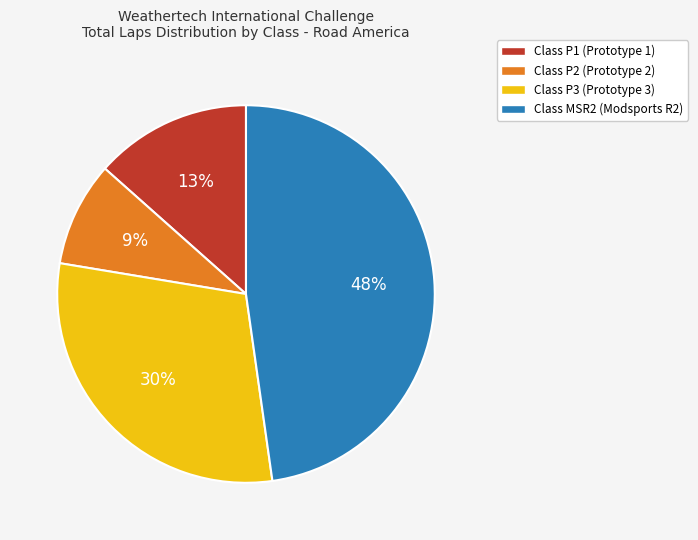

Is there a majority slice in this chart?

No